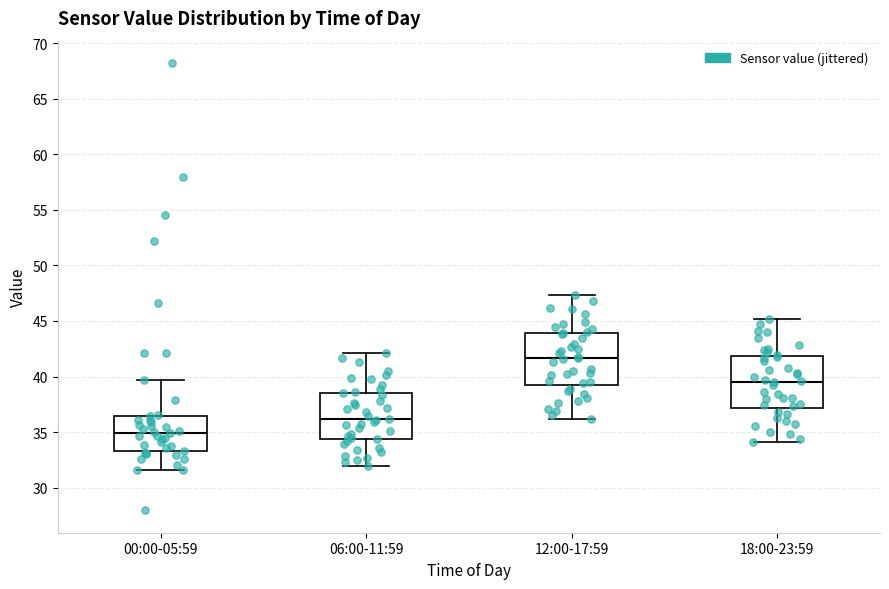

Reading left to right, transcribe this box plot: for each box, give where its median line is, the range the box spans, and where its two whiskers end, as read against the y-axis. The values are not printed on the chart, so give them approximately, as read against the axis.

00:00-05:59: median 35.0, box 33.5 to 36.5, whiskers 31.5 to 39.5
06:00-11:59: median 36.0, box 34.5 to 38.5, whiskers 32.0 to 42.0
12:00-17:59: median 41.5, box 39.5 to 44.0, whiskers 36.0 to 47.5
18:00-23:59: median 39.5, box 37.0 to 42.0, whiskers 34.0 to 45.0